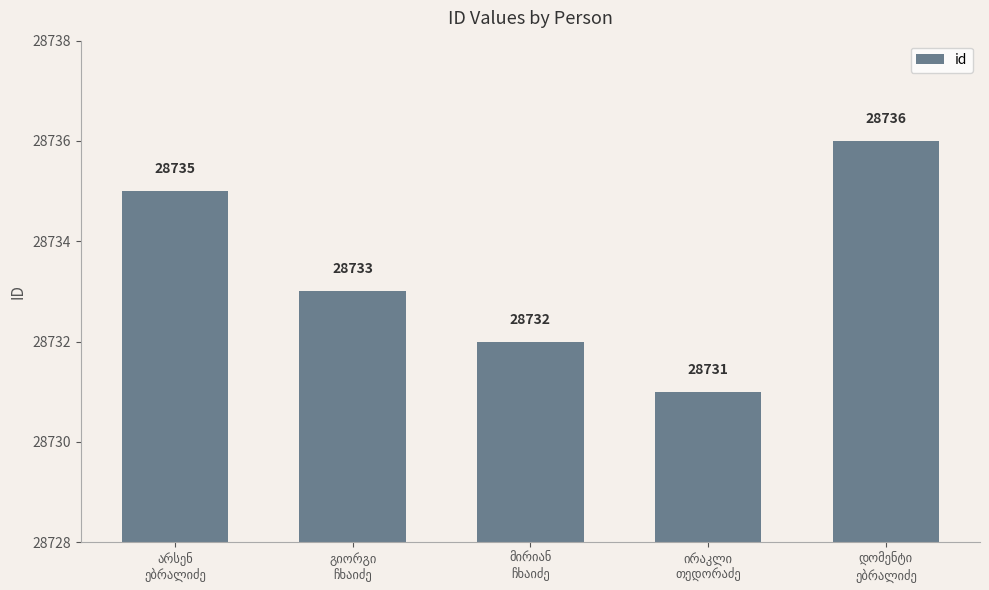

What is the value of the 4th bar from the left?

28731